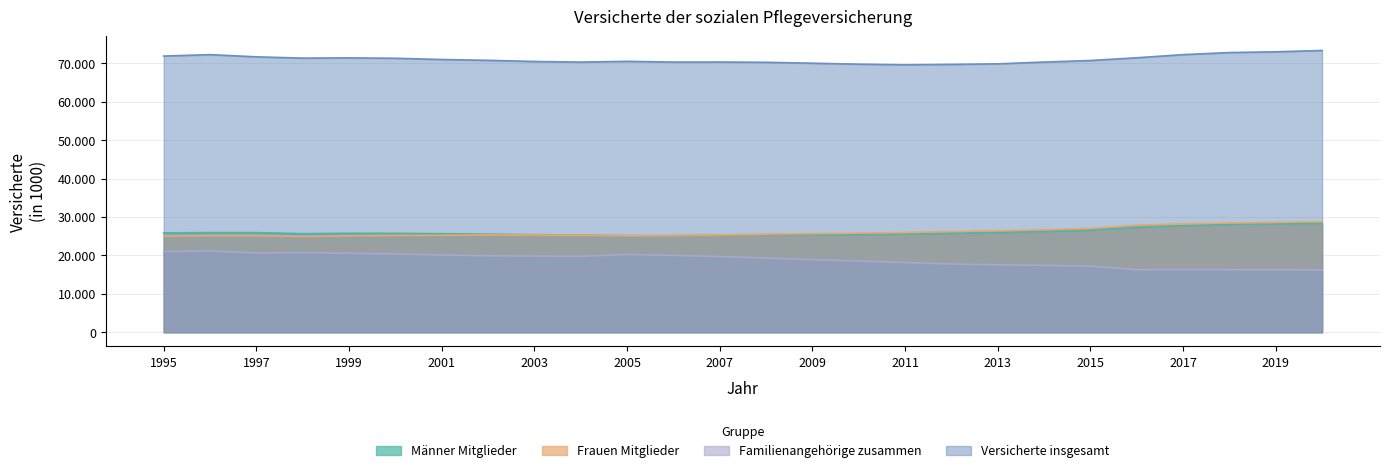

What is the sum of the Versicherte insgesamt values at 1997 and 2009?

141727